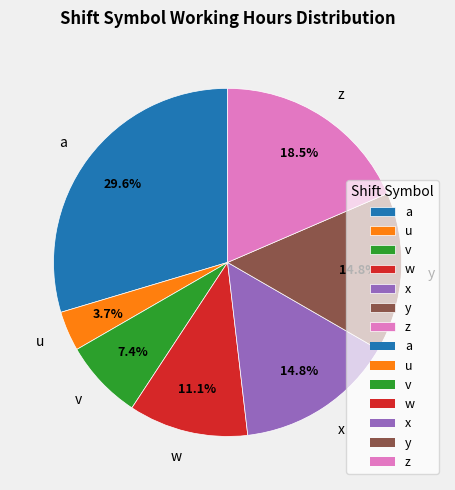

Between v and y, which is larger?

y